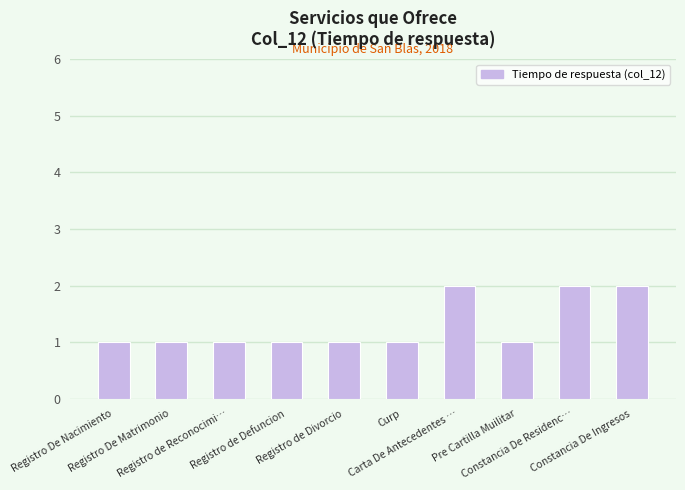

What is the approximate value at Constancia De Ingresos?

2